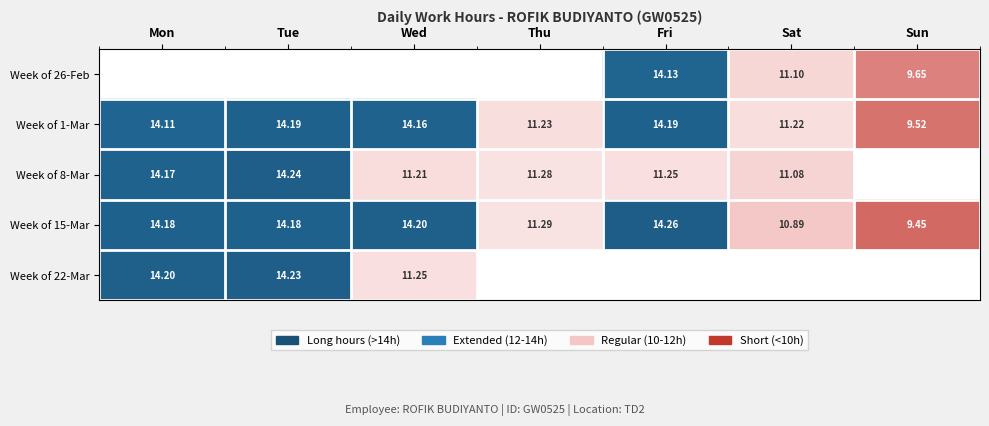

The Week of 15-Mar series shows 7.8 at Fri. True or false?

False